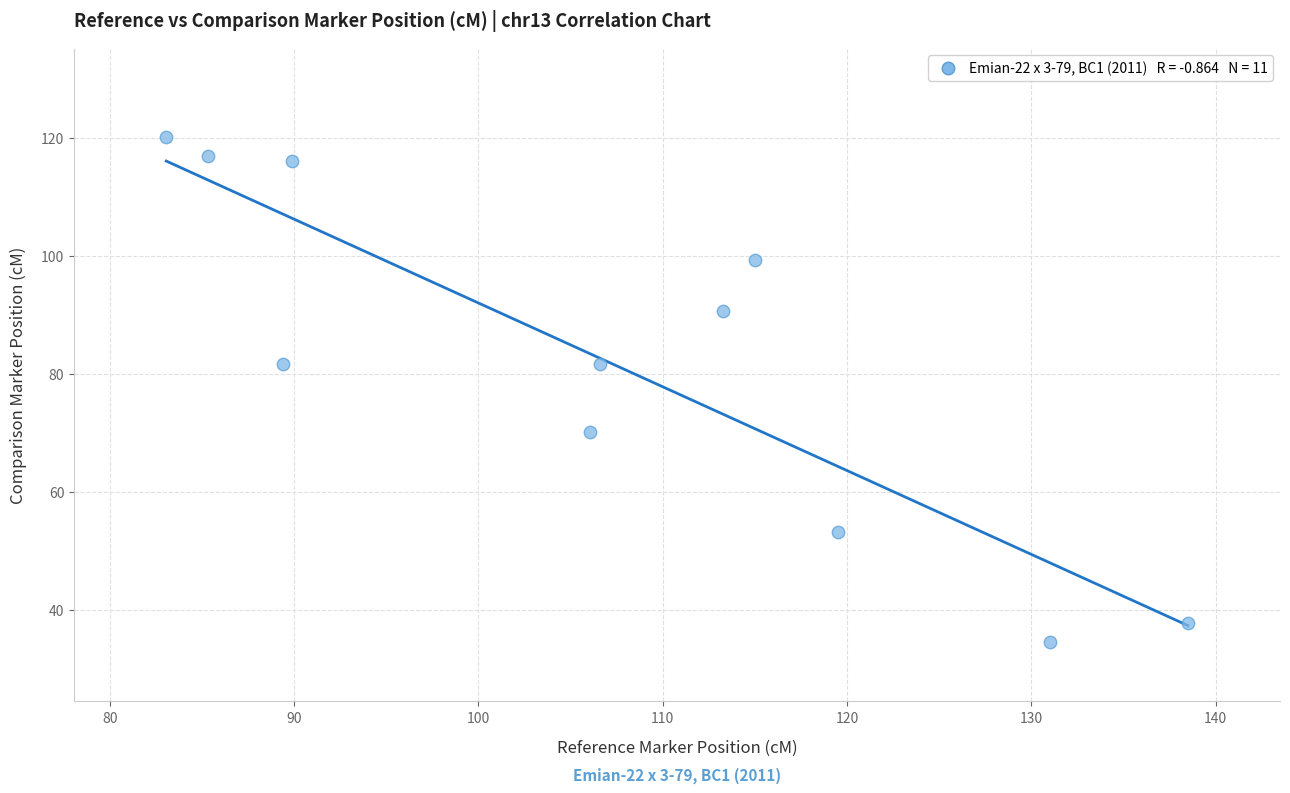

What is the range of X values (max minus min)?

55.4